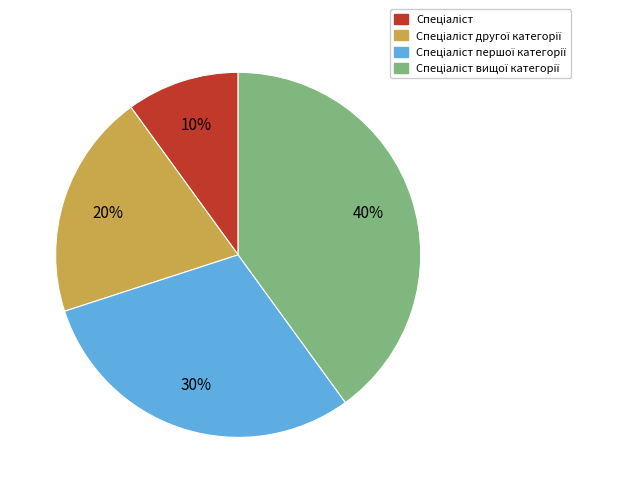

Is there a majority slice in this chart?

No